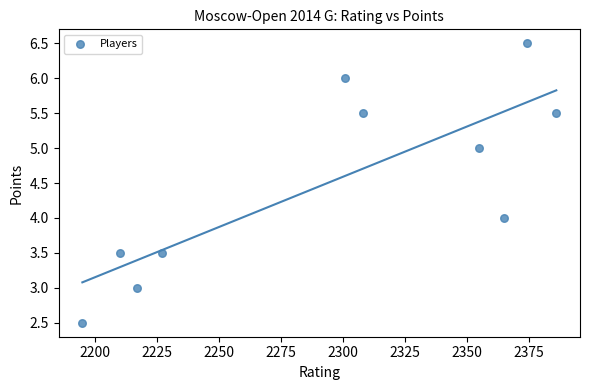

What is the range of X values (max minus min)?

191.0